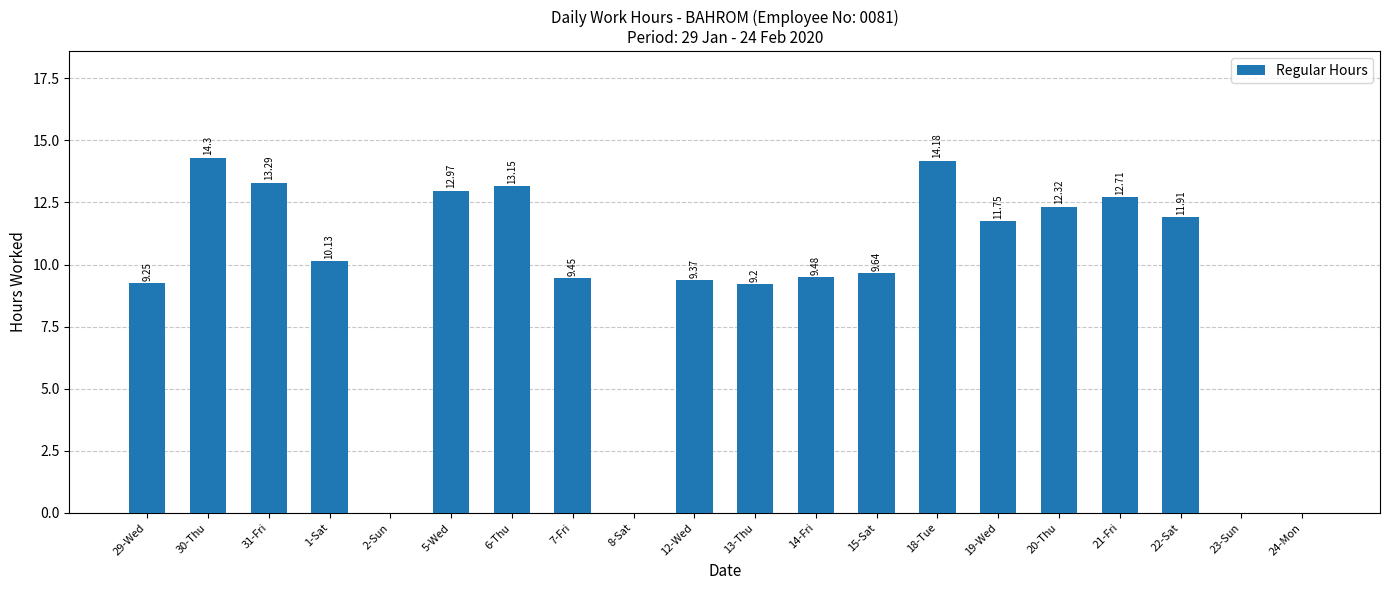

What is the sum of the values at 18-Tue and 30-Thu?

28.5